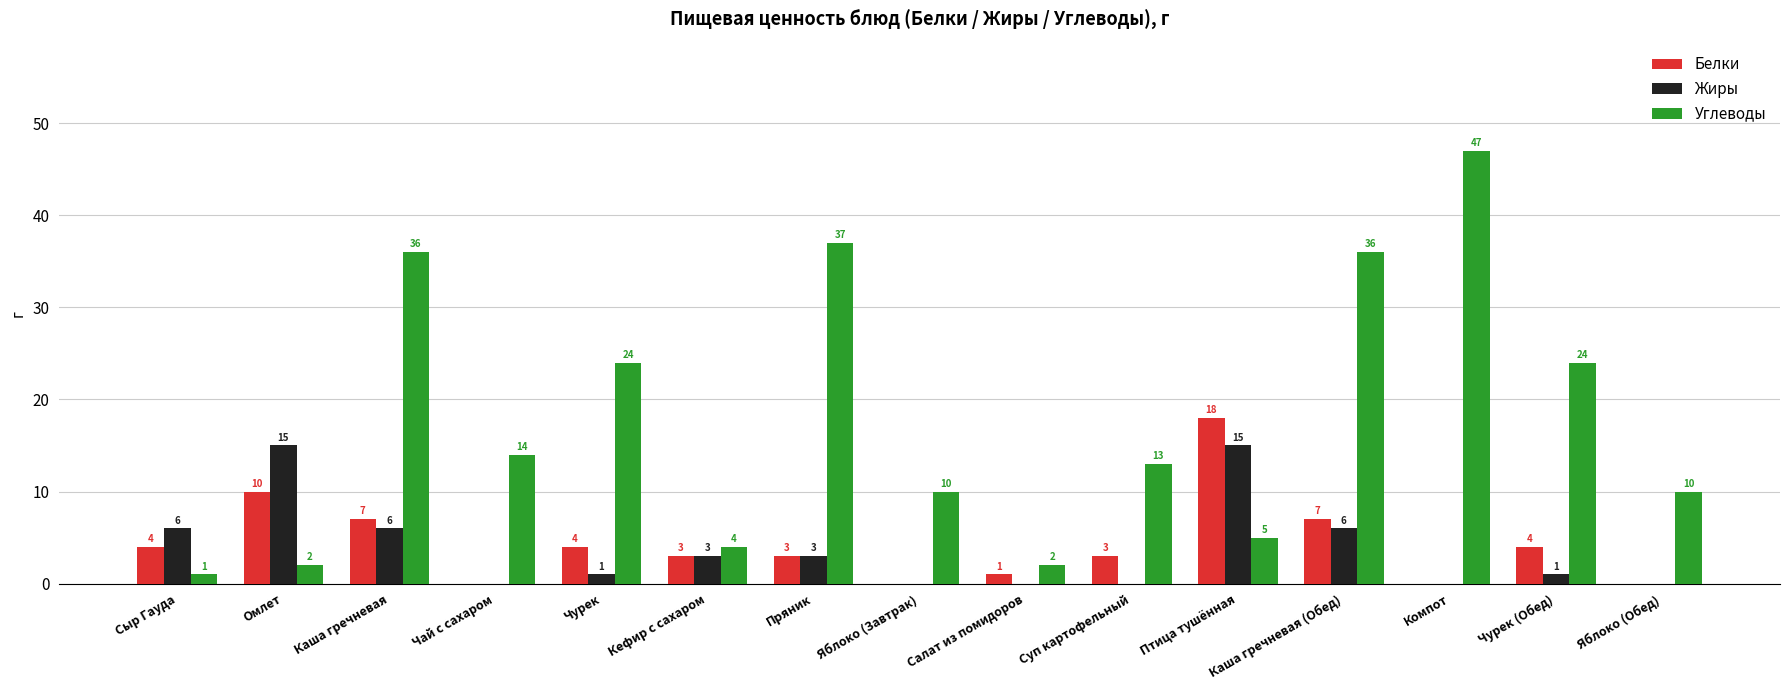

How many groups of bars are there?

15